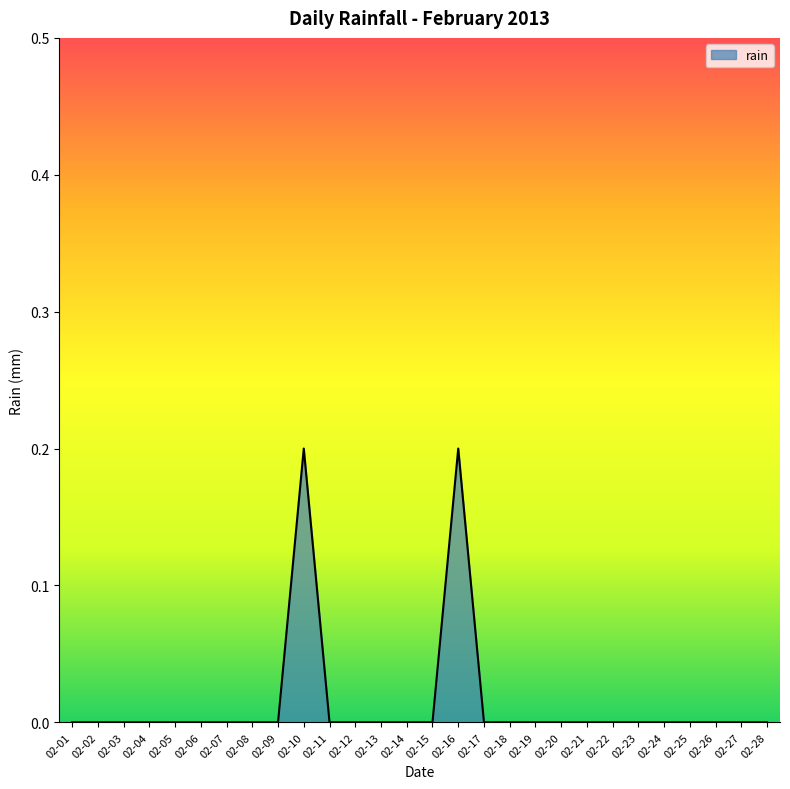

Does the chart have visible grid lines?

No